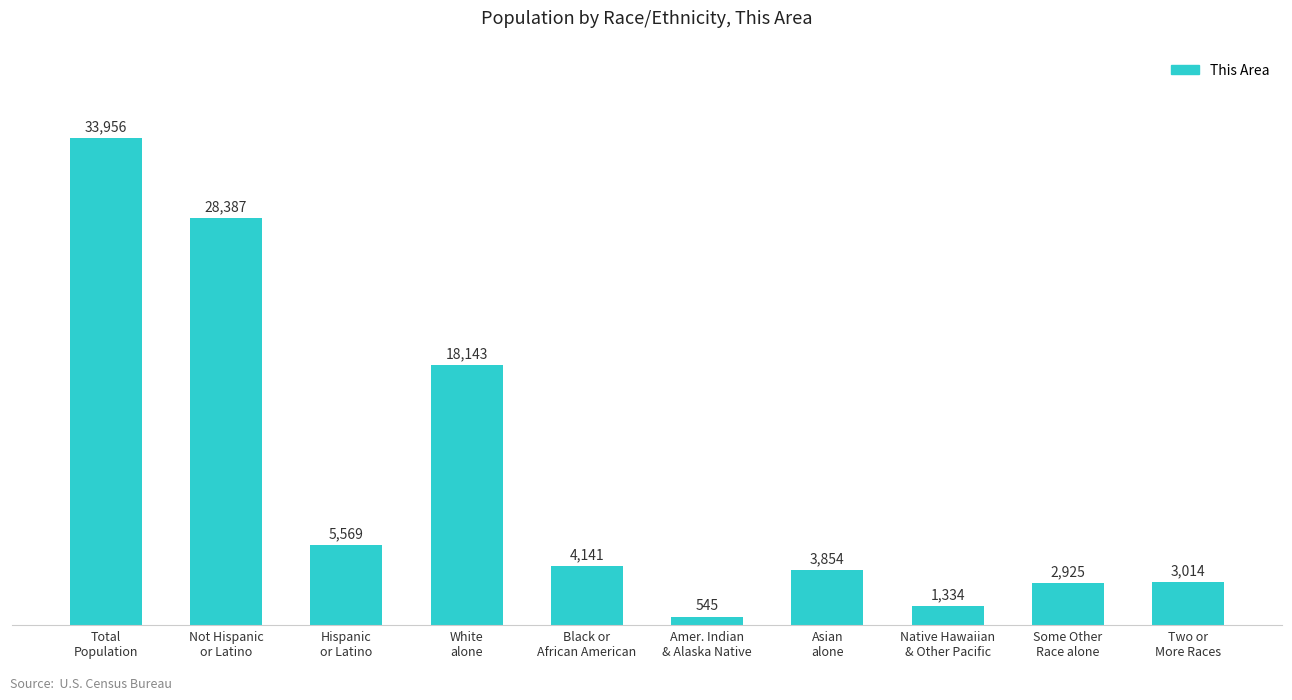

Between Some Other
Race alone and Two or
More Races, which is larger?

Two or
More Races